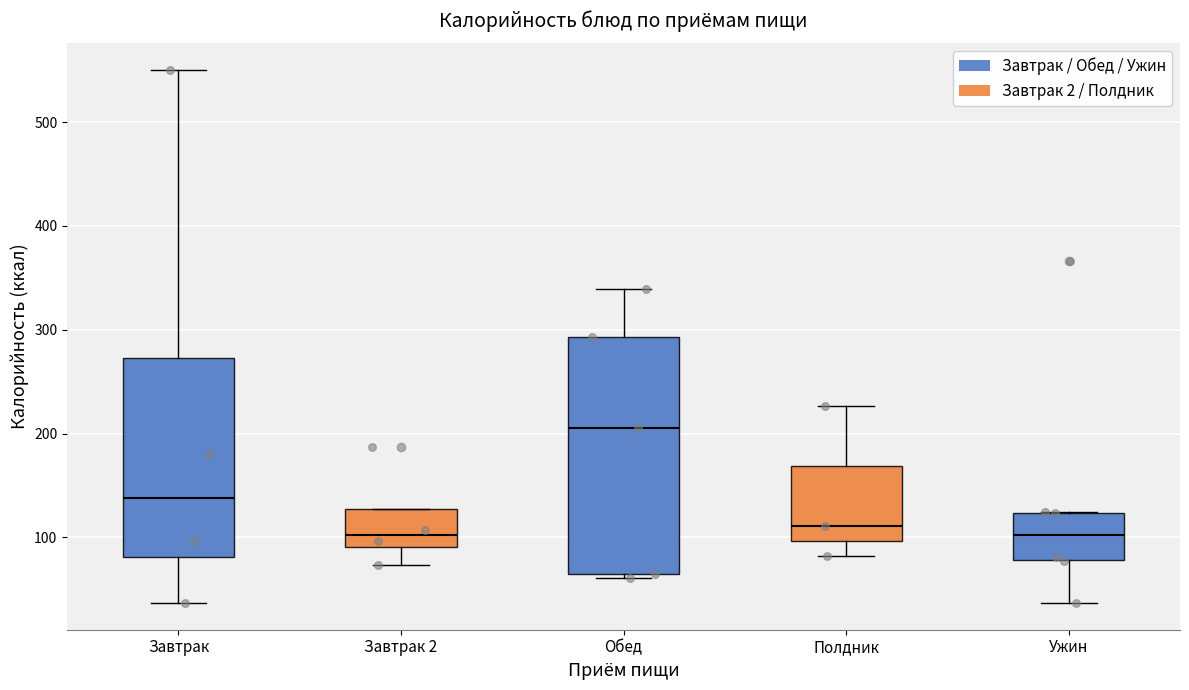

Reading left to right, read every box against the y-axis: the position of its median line, the range the box covers, and the ends of its whiskers. The values are not printed on the chart, so give them approximately, as read against the axis.

Завтрак: median 140, box 80 to 270, whiskers 40 to 550
Завтрак 2: median 100, box 90 to 130, whiskers 70 to 130
Обед: median 210, box 60 to 290, whiskers 60 (just below the box's lower edge) to 340
Полдник: median 110, box 100 to 170, whiskers 80 to 230
Ужин: median 100, box 80 to 120, whiskers 40 to 120